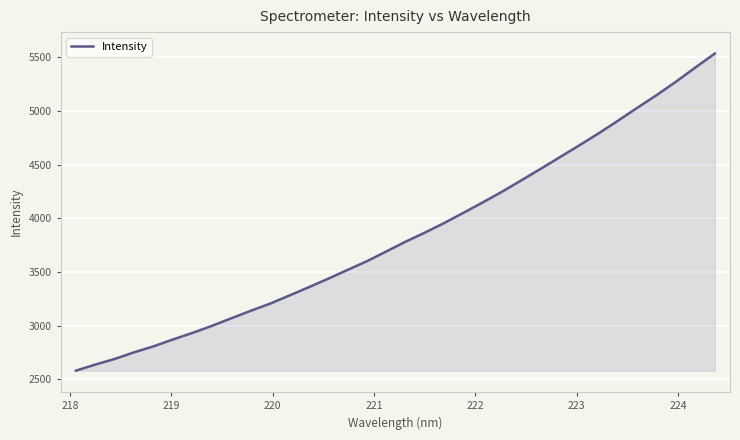

What is the minimum value shown in the chart?

2581.2